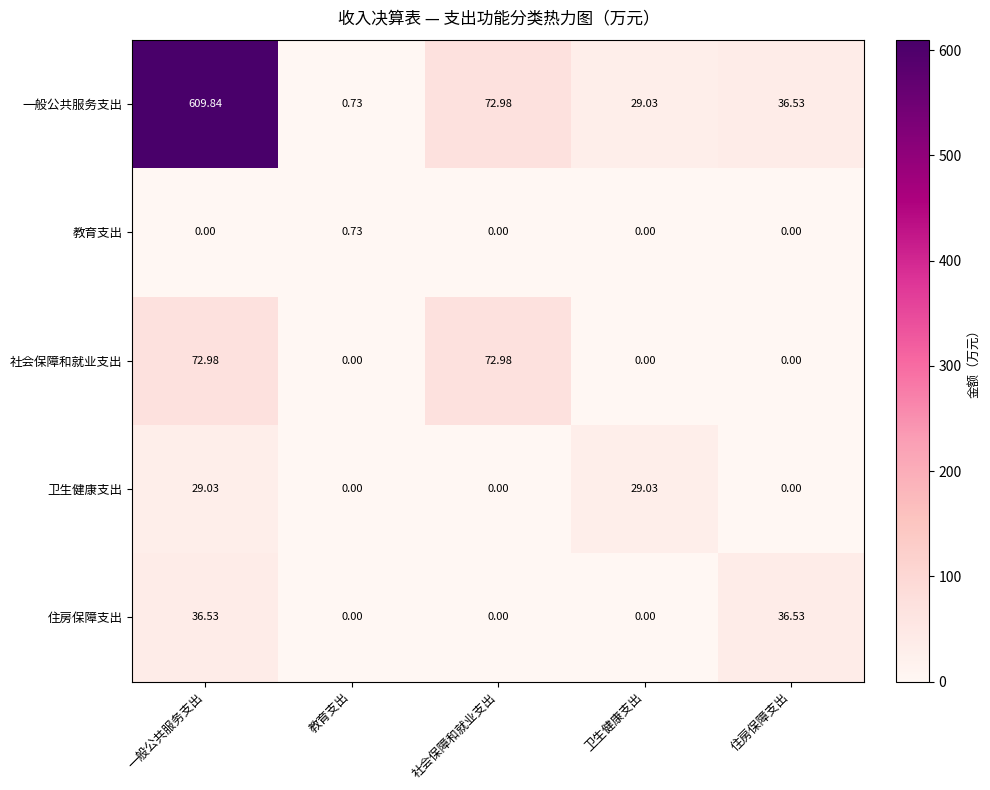

Which series has the largest total across all categories?

一般公共服务支出